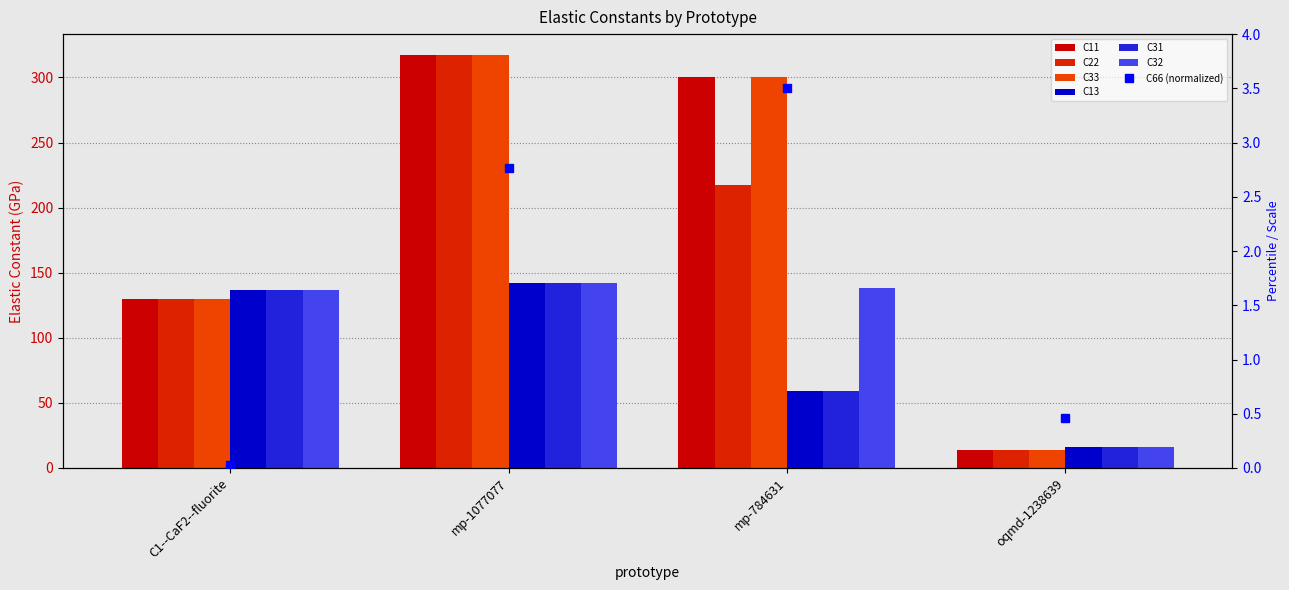

Rank the series at mp-1077077 from lowest to highest value.

C13, C31, C32, C11, C22, C33